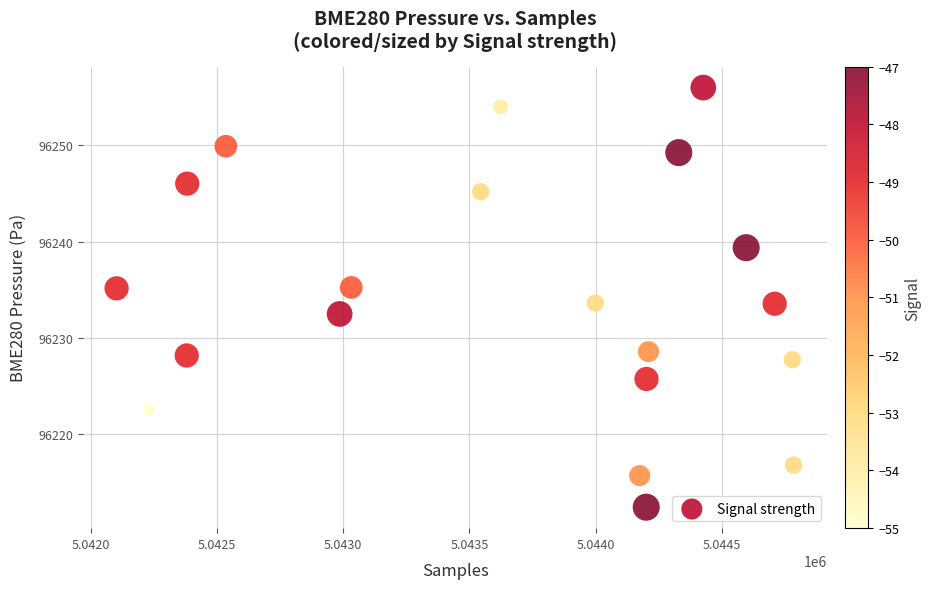

What is the range of X values (max minus min)?

2683.0